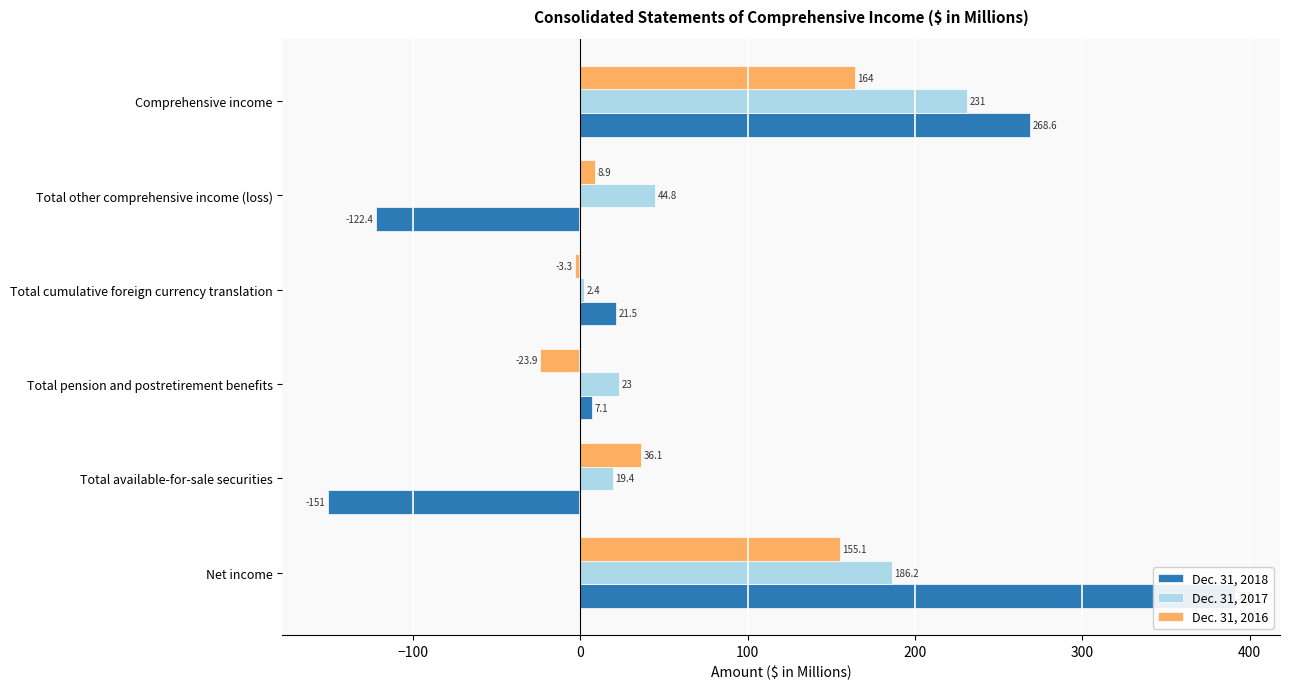

What is the difference between the second highest and minimum values in the Dec. 31, 2016 series?

179.0